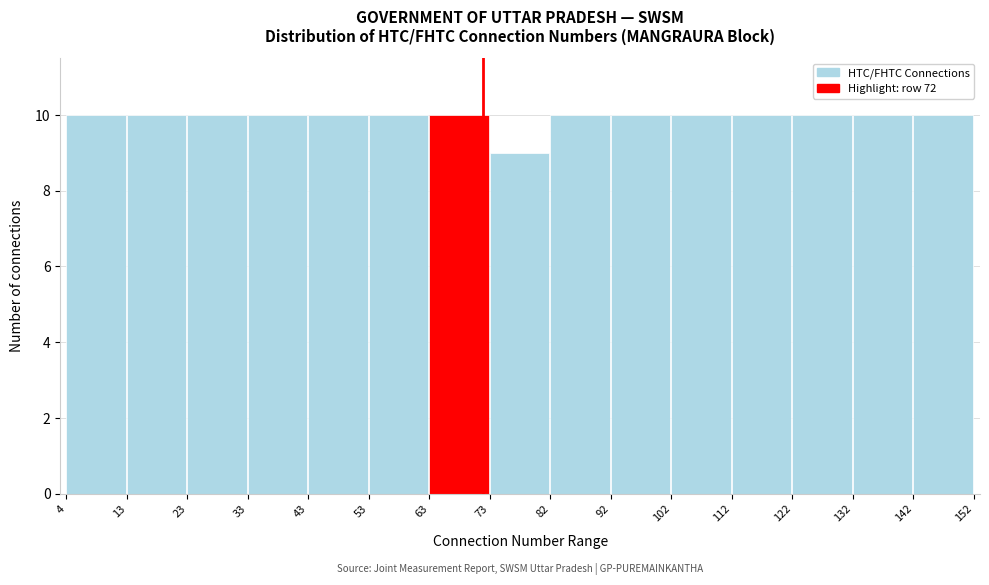

Reading left to right, transcribe this chart: for each bar, give the range it covers on the x-axis and its height. The values are not printed on the chart, so give them approximately, as read against the axis.

4 to 13: 10
13 to 23: 10
23 to 33: 10
33 to 43: 10
43 to 53: 10
53 to 63: 10
63 to 73: 10
73 to 82: 9
82 to 92: 10
92 to 102: 10
102 to 112: 10
112 to 122: 10
122 to 132: 10
132 to 142: 10
142 to 152: 10